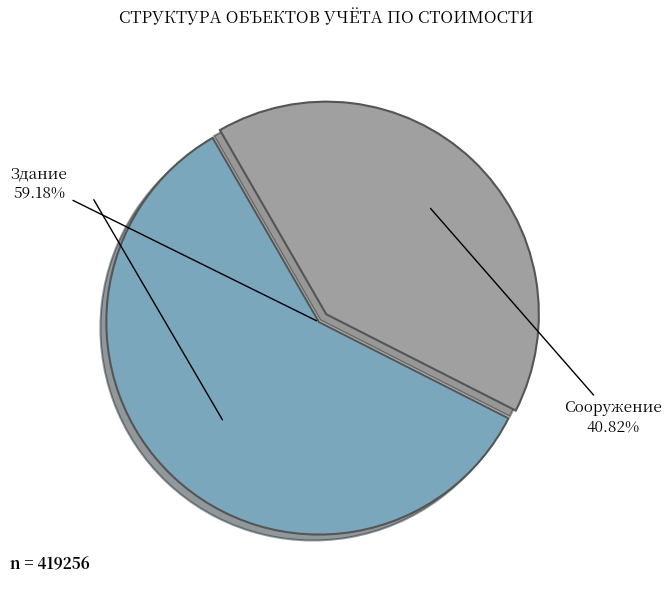

Which slice represents more than half of the pie?

Здание (2)